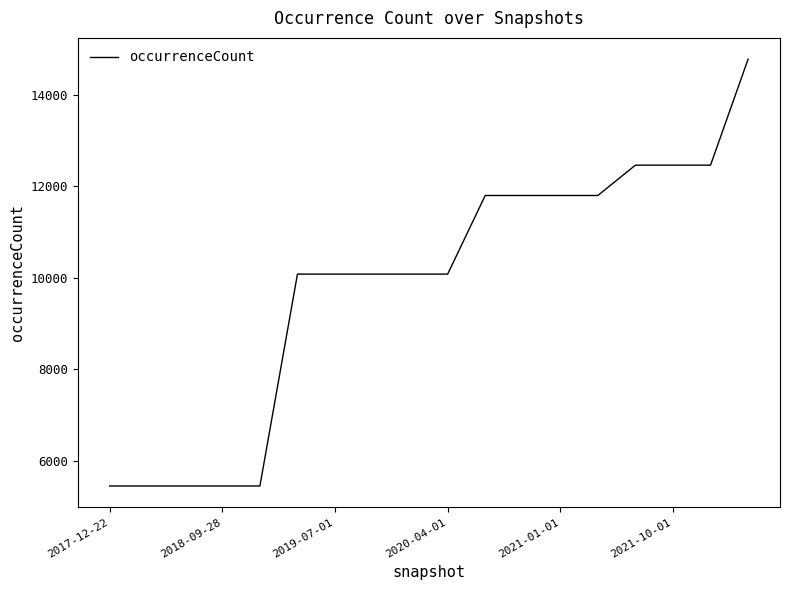

What is the greatest value displayed?

14779